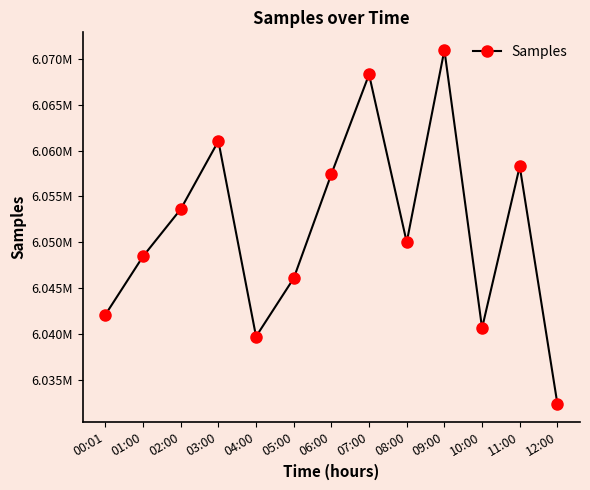

List the labels in order of value, smallest first.

12:00, 04:00, 10:00, 00:01, 05:00, 01:00, 08:00, 02:00, 06:00, 11:00, 03:00, 07:00, 09:00